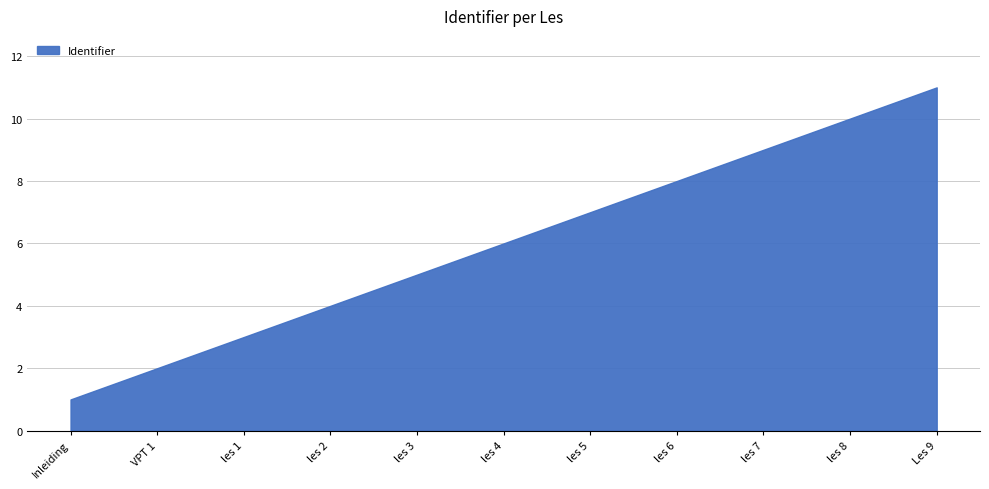

True or false: the data shows 7 at les 3.

False